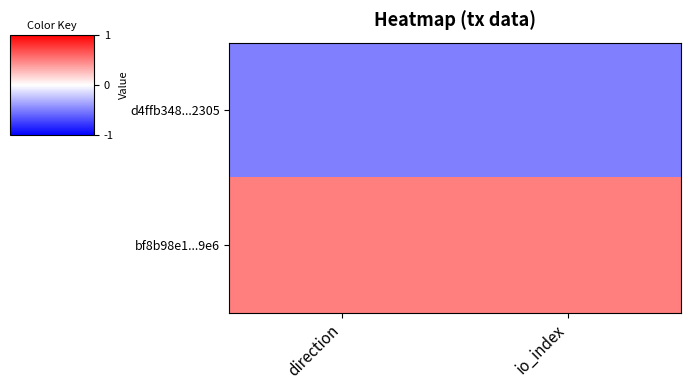

What is the smallest value displayed?

-1